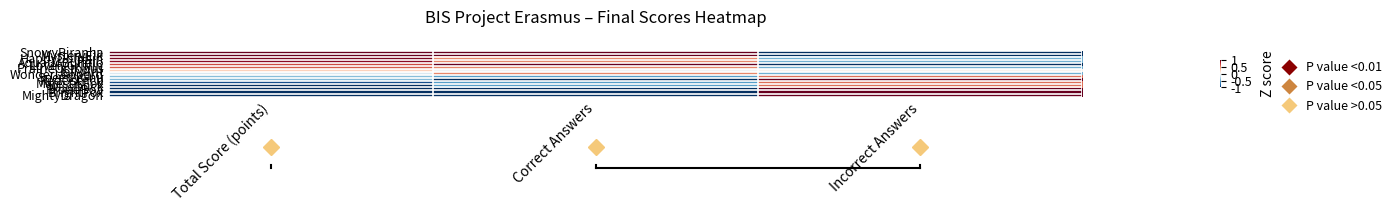

Rank the series by their maximum value, from lowest to highest.

JollyAnt, WonderLeopard, SpeedyGnu, MajesticFox, WiseDuck, PrairieOctopus, AquaticBuffalo, HappyDolphin, LovelyGriffin, SnowyPiranha, MysteryElk, RedOstrich, ProudBoa, BrightFox, MightyDragon